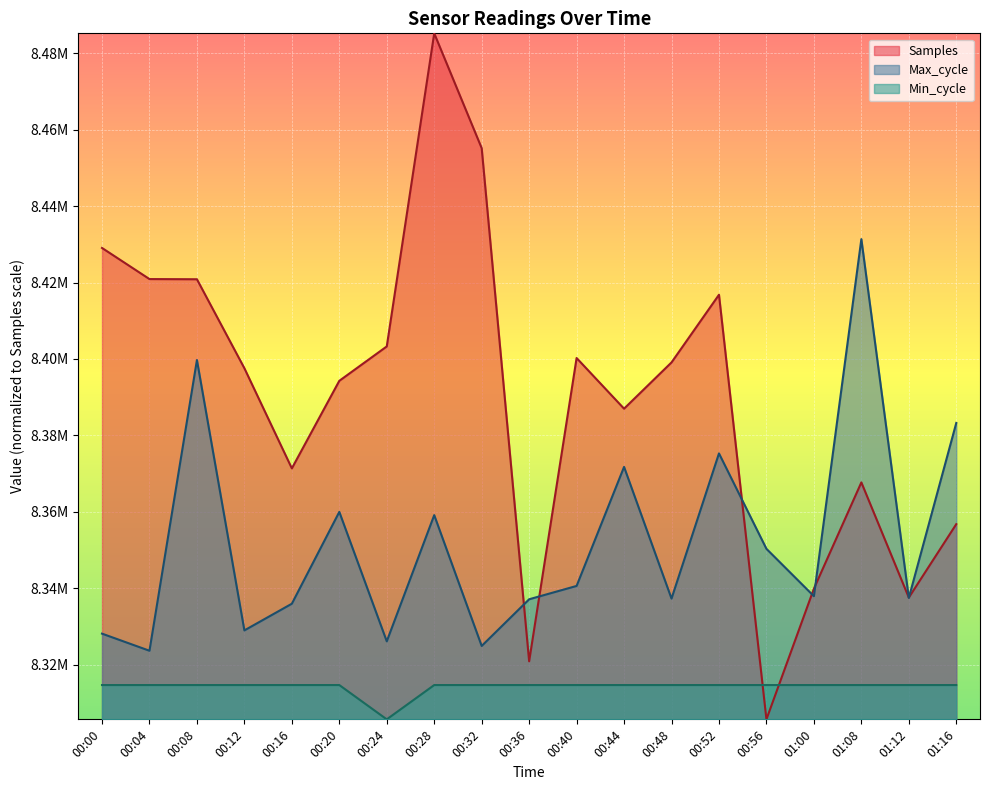

Read the Min_cycle value at 00:52.

8314699.6